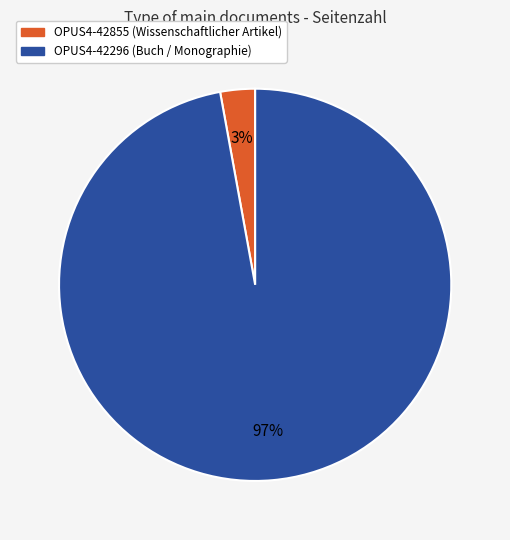

Count the number of slices in the pie.

2